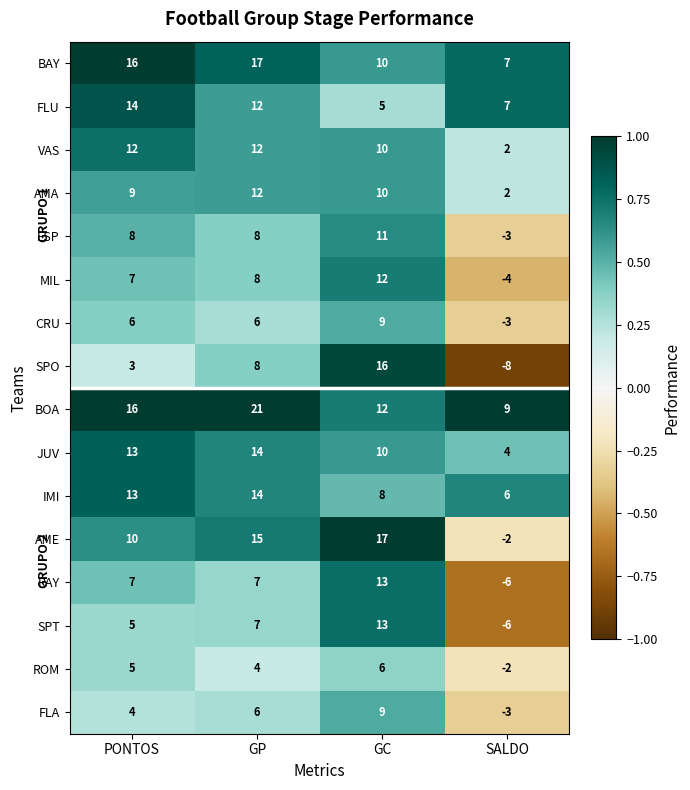

Which series has the widest spread of values?

SPO